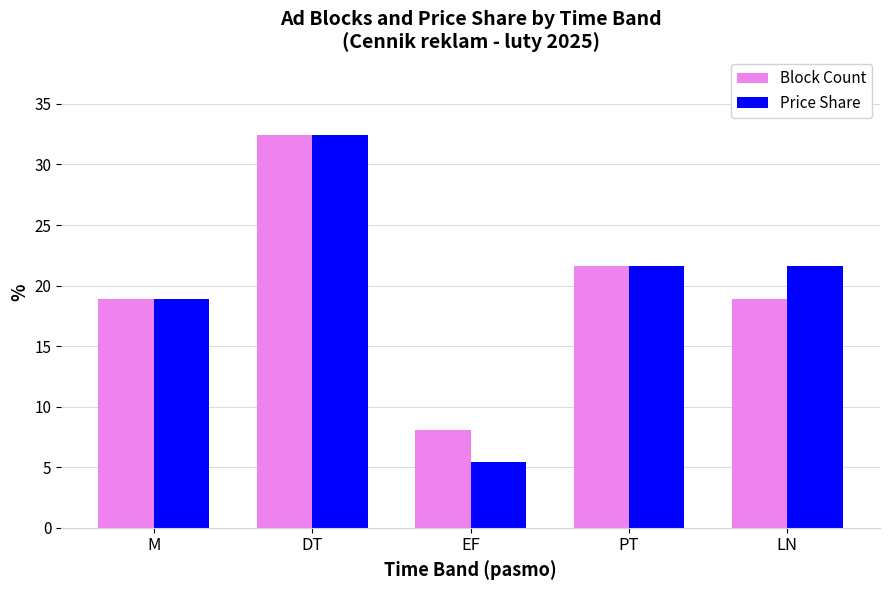

Which label corresponds to the largest value in the chart?

DT